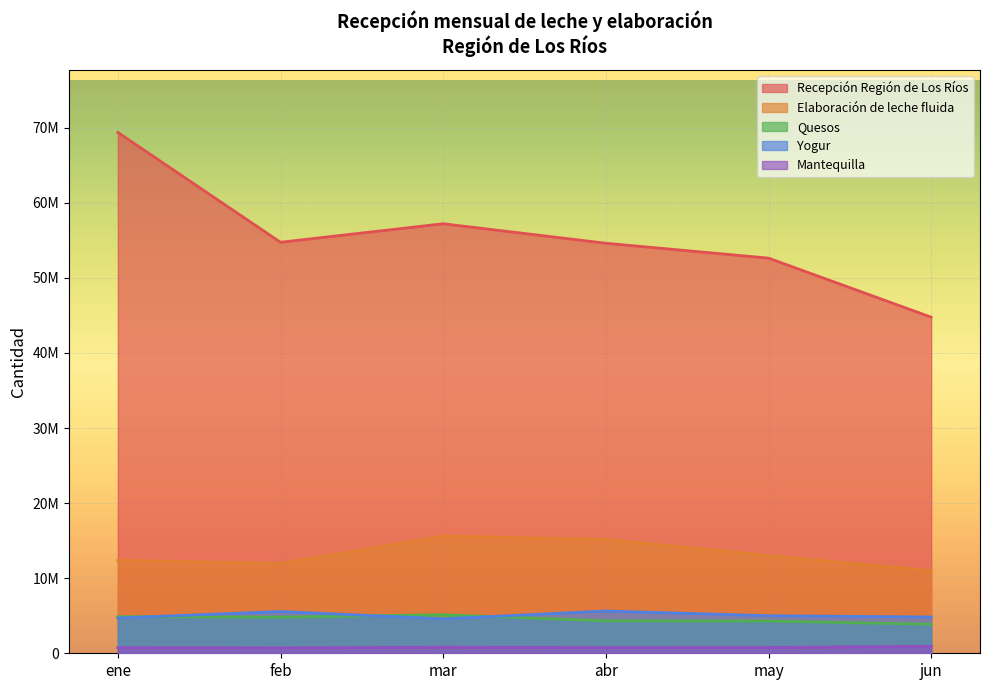

At how many categories does at least one series exceed 32898683?

6